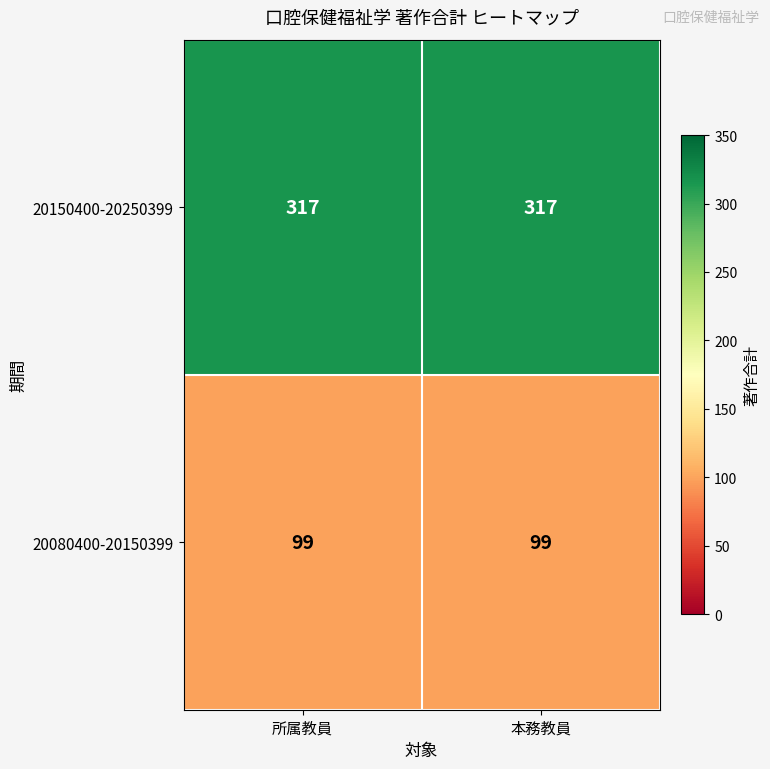

Reading left to right, what are all the values shown in this chart?

20150400-20250399: 所属教員=317	本務教員=317
20080400-20150399: 所属教員=99	本務教員=99